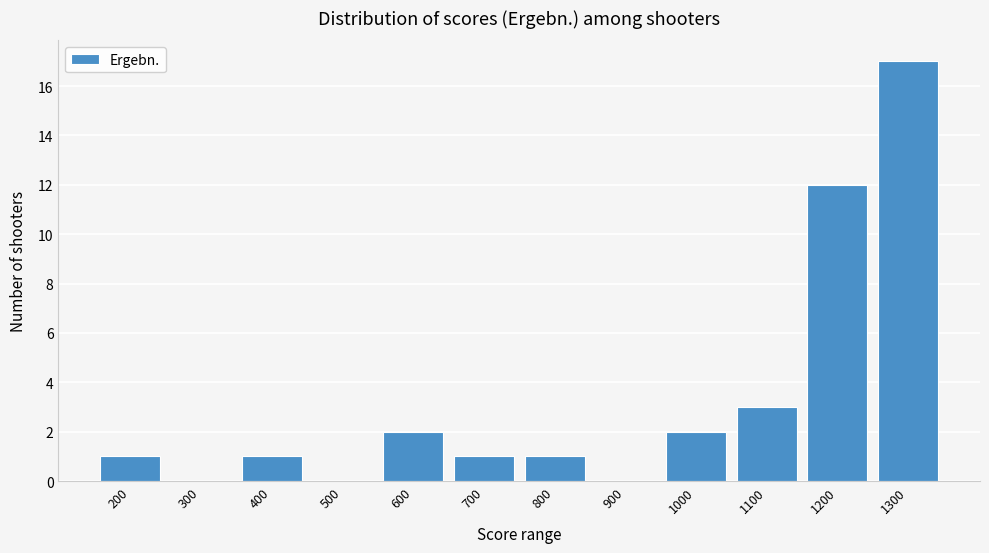

Reading left to right, what are all the values shown in this chart?

200=1	300=0	400=1	500=0	600=2	700=1	800=1	900=0	1000=2	1100=3	1200=12	1300=17